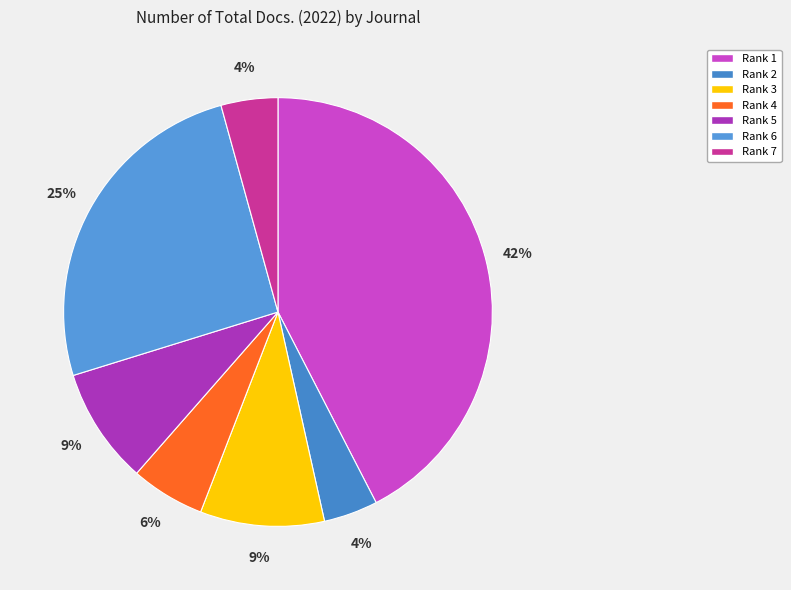

How many segments does this pie chart have?

7